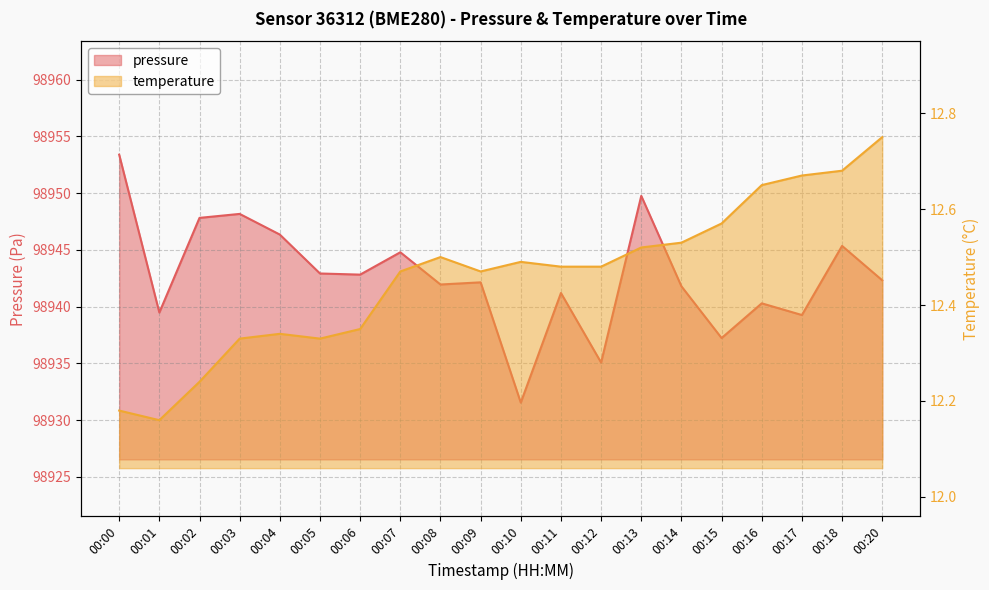

At 00:08, list the series in order from largest to smallest.

pressure, temperature